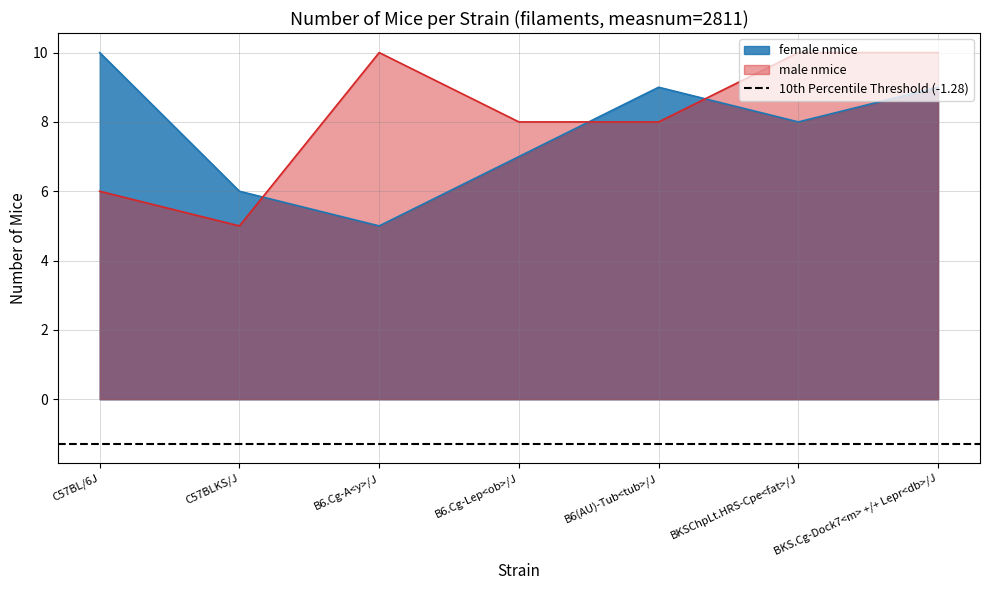

Is it true that female nmice equals 8 at BKSChpLt.HRS-Cpe<fat>/J?

True